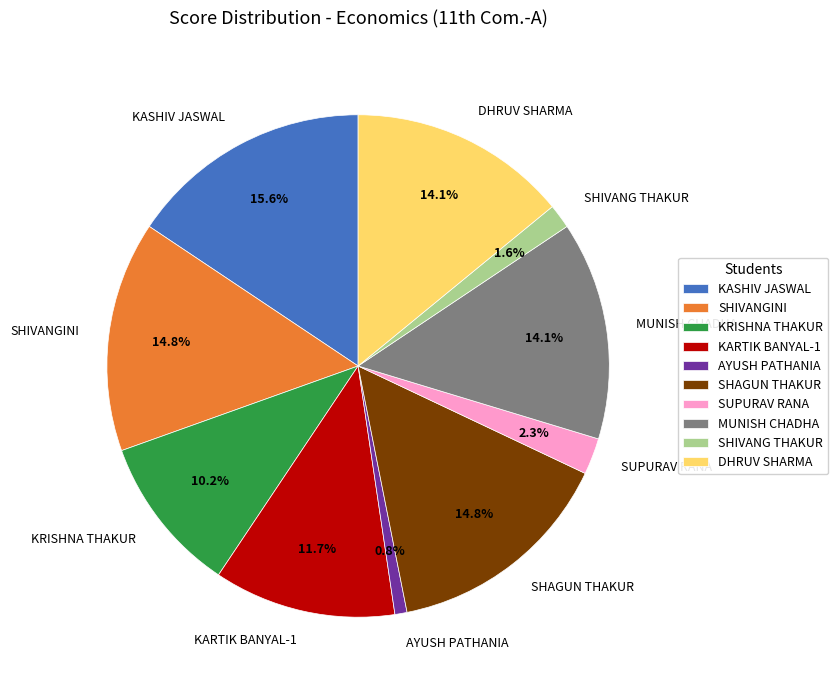

Is there a majority slice in this chart?

No